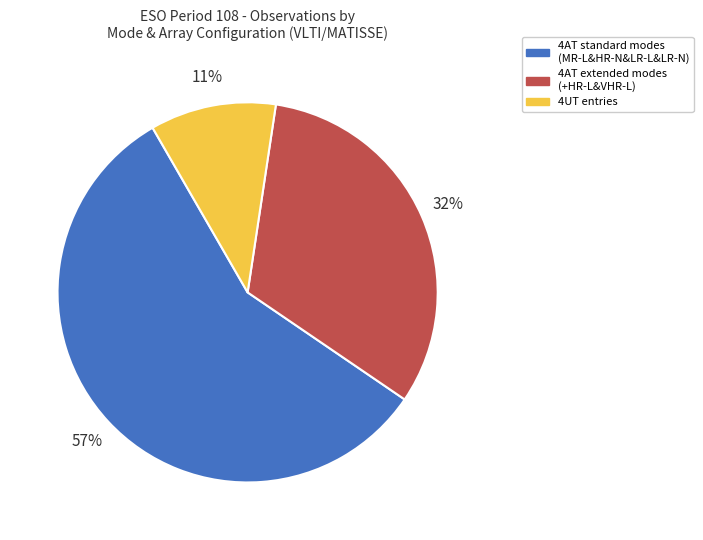

Is there any slice that represents more than half of the pie?

Yes